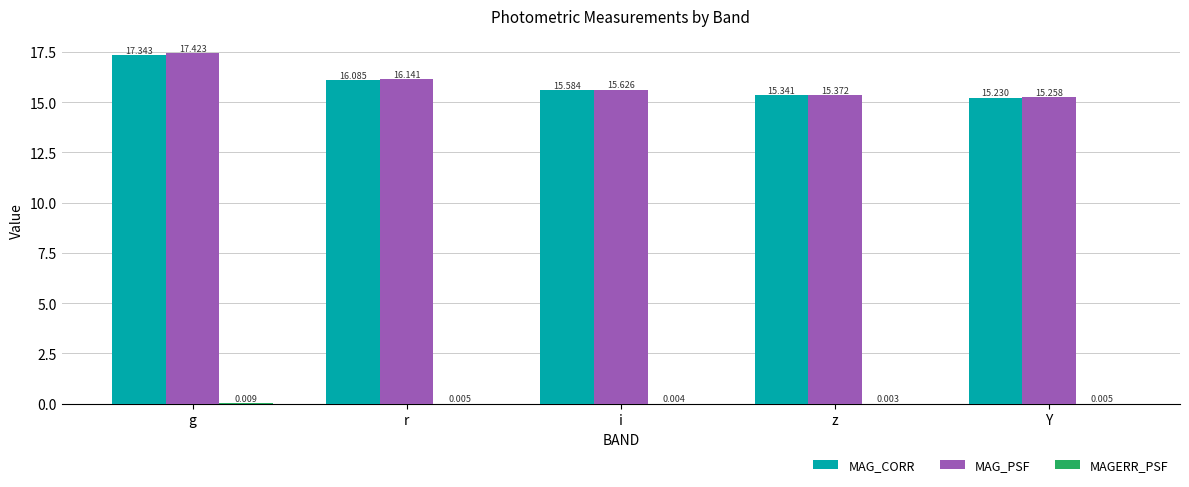

The MAG_CORR series shows 15.6 at i. True or false?

True